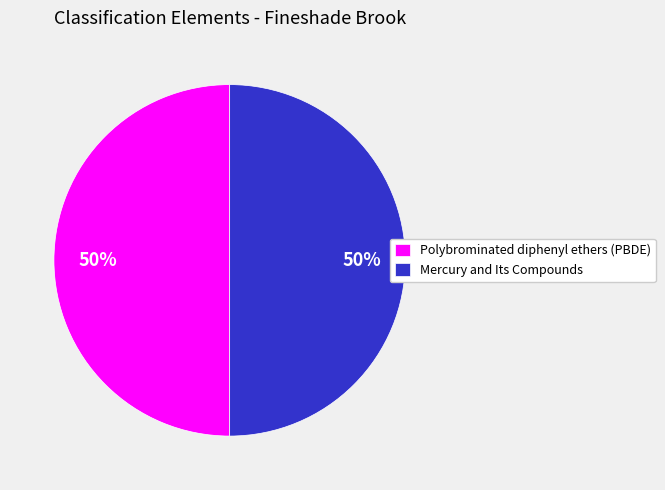

Is the sum of Mercury and Its Compounds and Polybrominated diphenyl ethers (PBDE) greater than half?

Yes